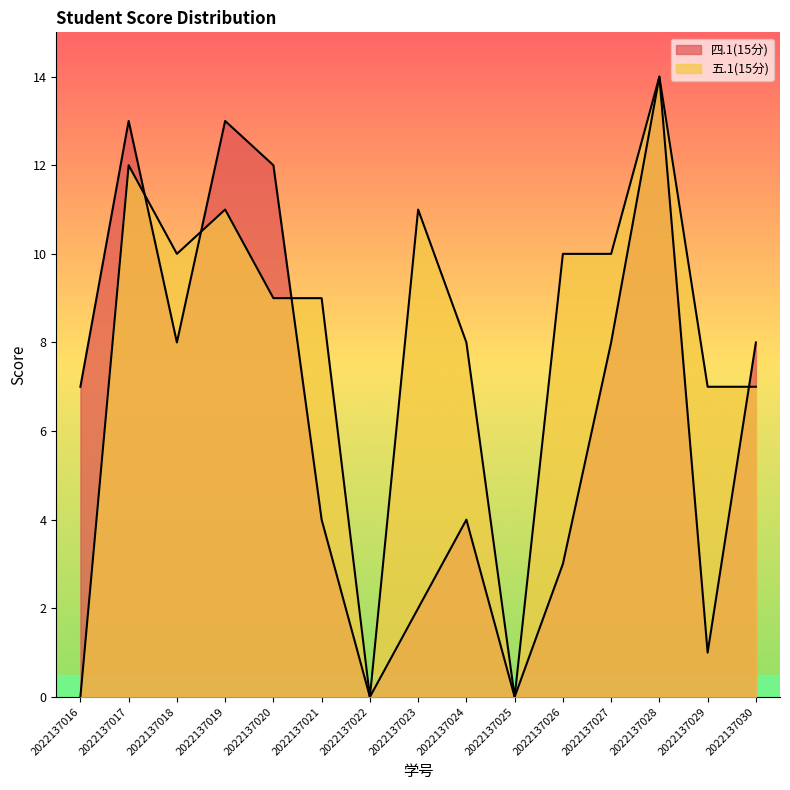

What is the sum of the 五.1(15分) values at 2022137020 and 2022137028?

23